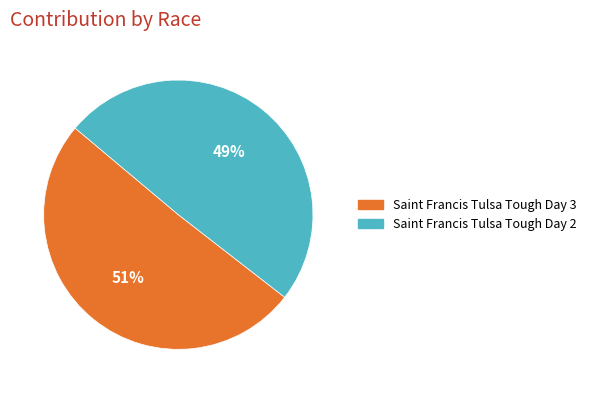

Between Saint Francis Tulsa Tough Day 3 and Saint Francis Tulsa Tough Day 2, which is larger?

Saint Francis Tulsa Tough Day 3